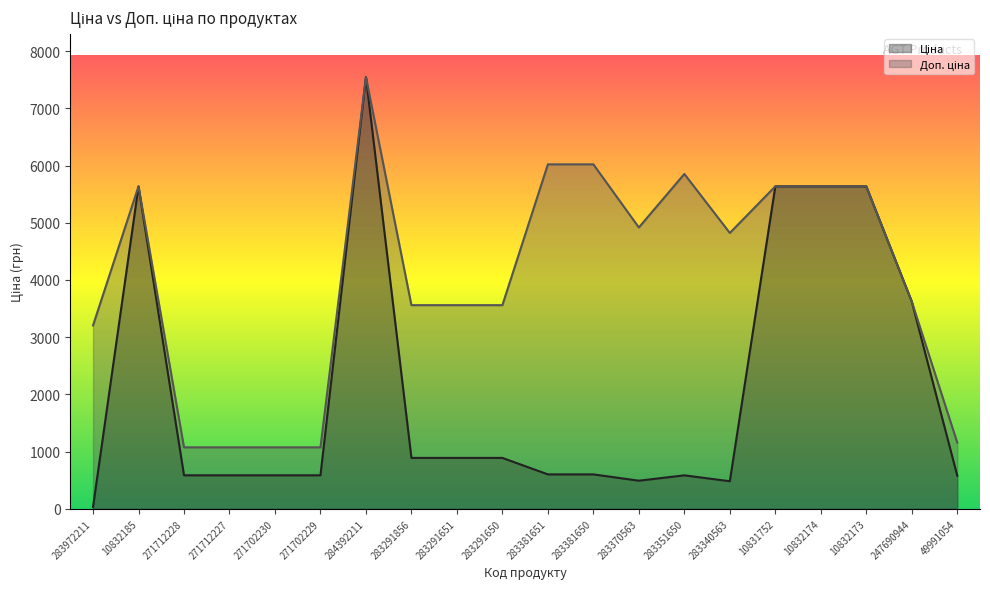

Read the Доп. ціна value at 283340563.

4821.4